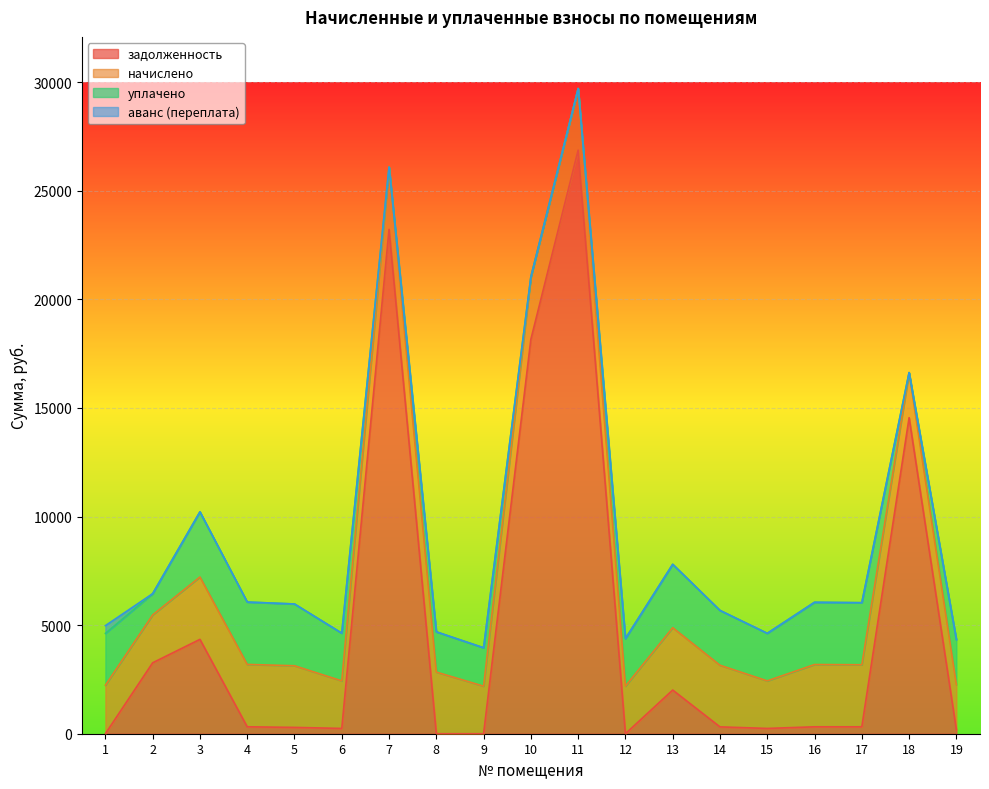

Which has a higher value, 9 or 4?

4